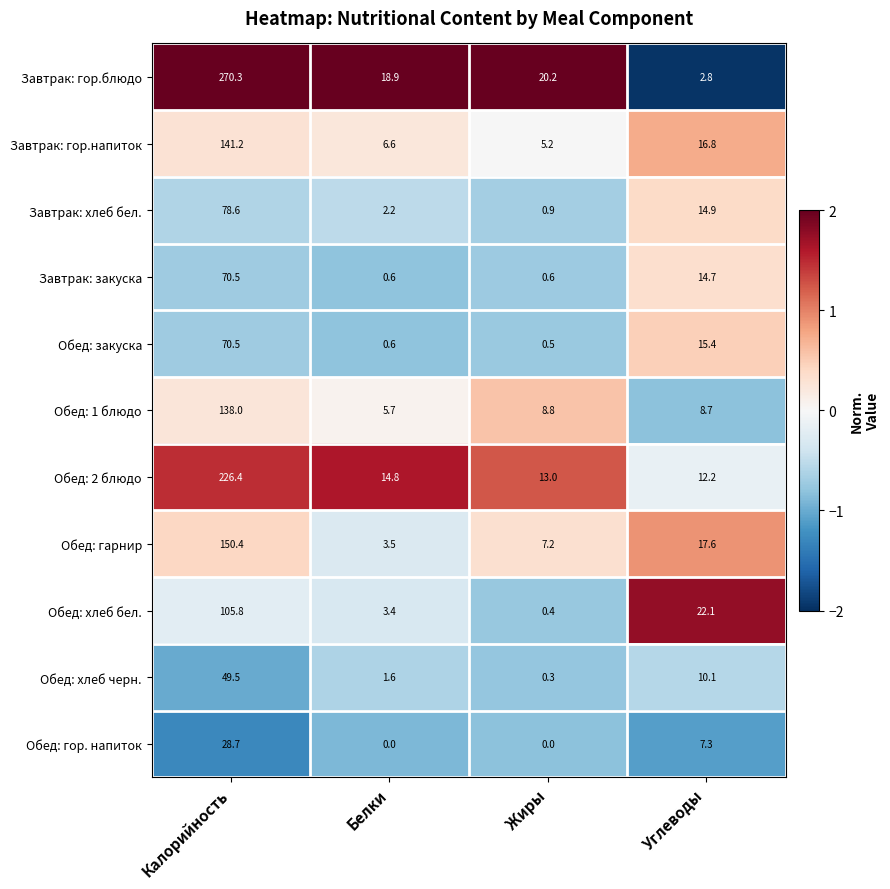

What is the difference between the maximum and minimum values in the Обед: гарнир series?

146.9